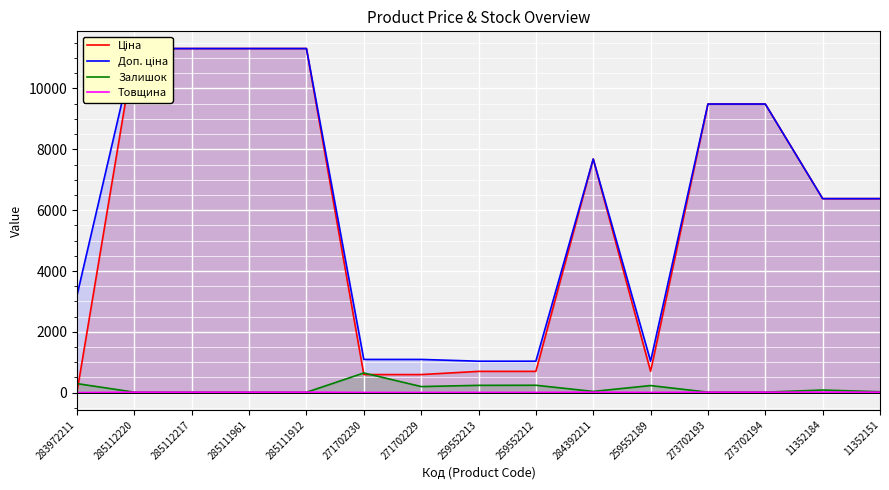

How many interior local valleys does the Залишок series have?

4